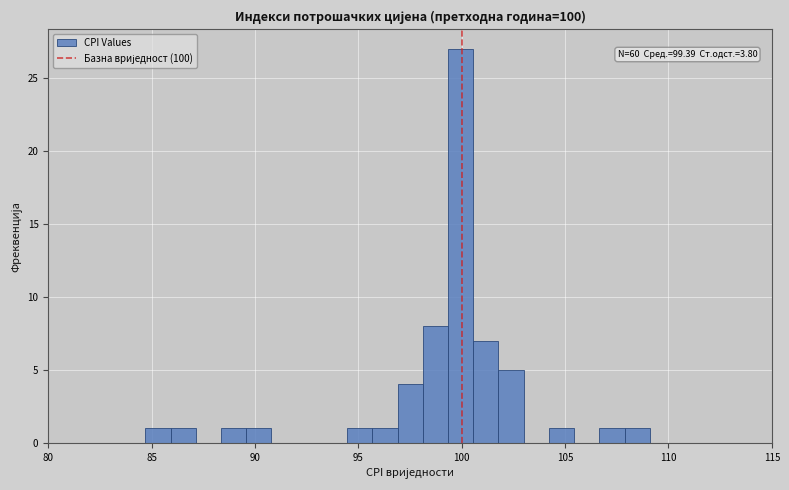

Read against the x-axis, roughly where is the centre of the tallest bar?

100.0